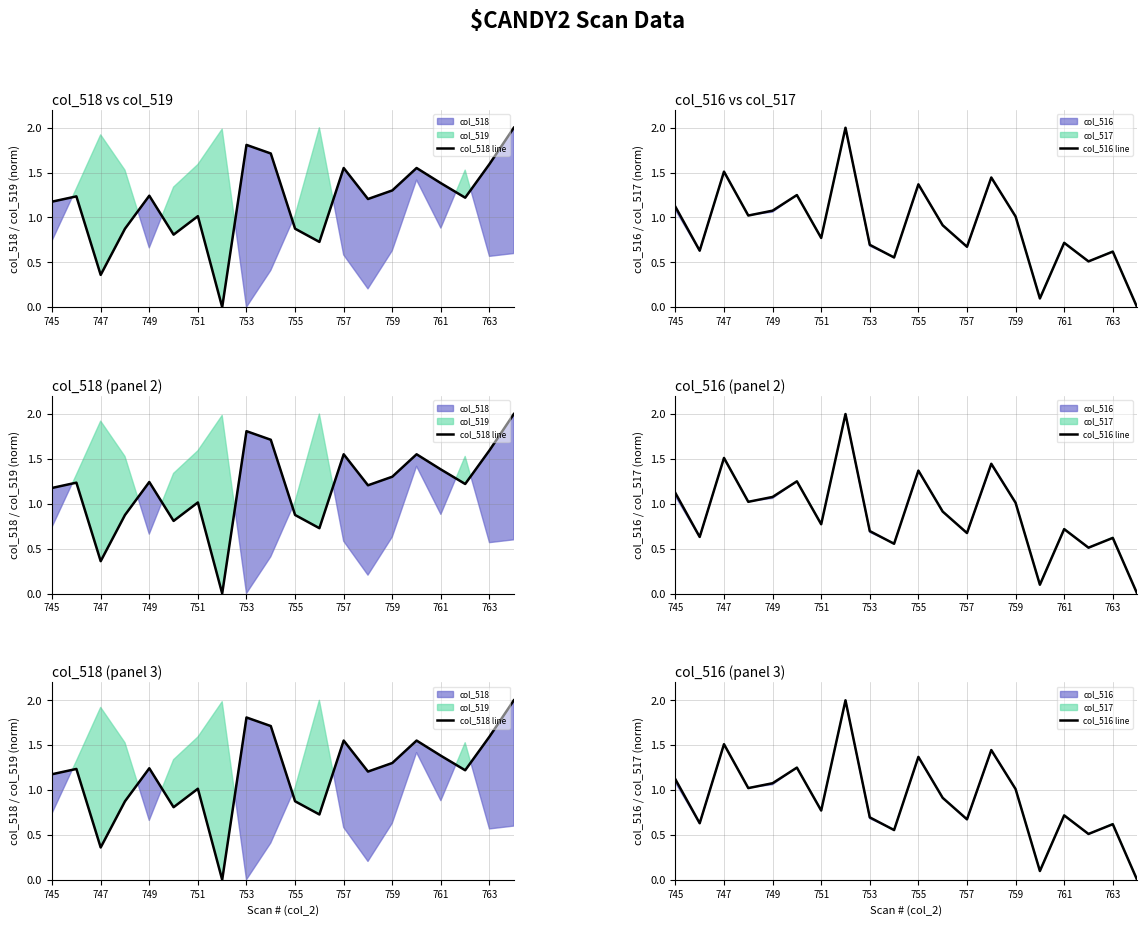

What is the average value of the col_516 line series?

0.9